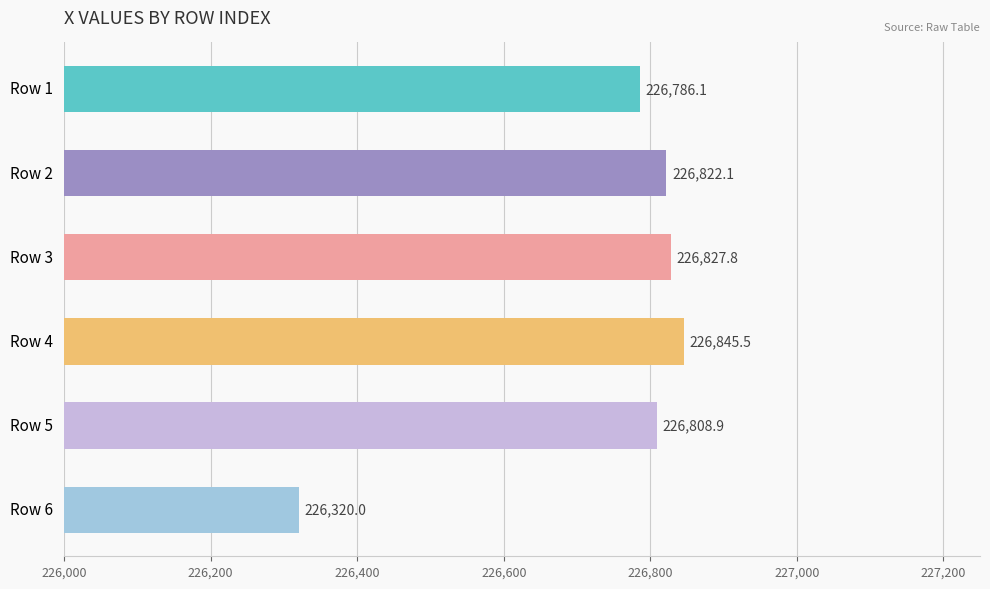

Reading top to bottom, what are all the values shown in this chart?

Row 1=226786.1	Row 2=226822.1	Row 3=226827.8	Row 4=226845.5	Row 5=226808.9	Row 6=226320.0